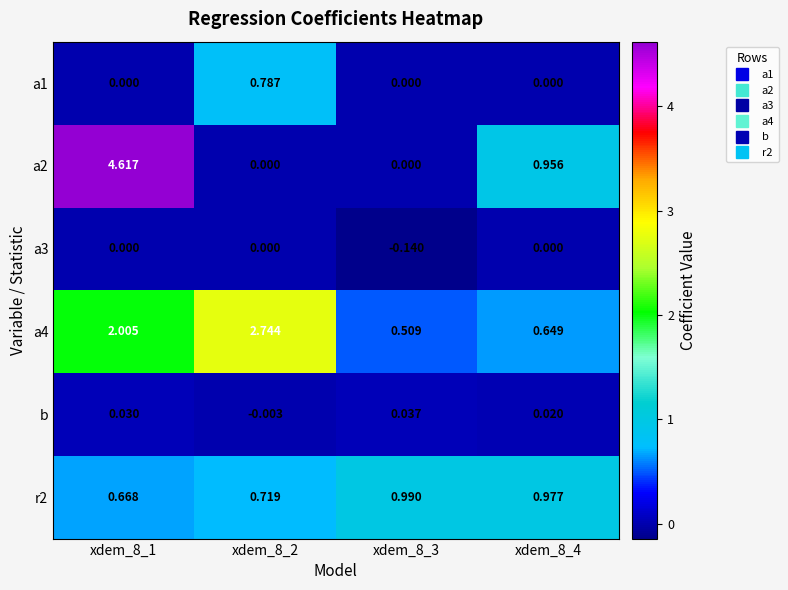

Is the value of a3 at xdem_8_4 greater than the value of a4 at xdem_8_1?

No